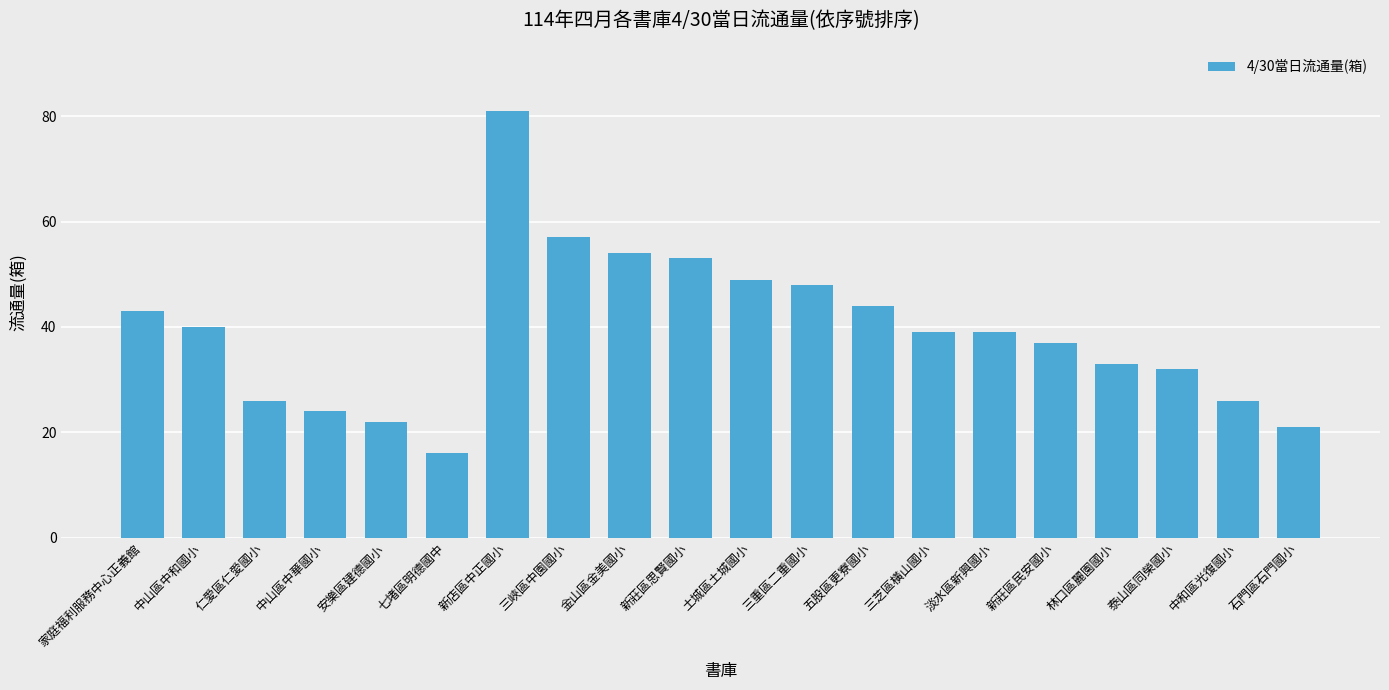

Does the chart contain any negative values?

No